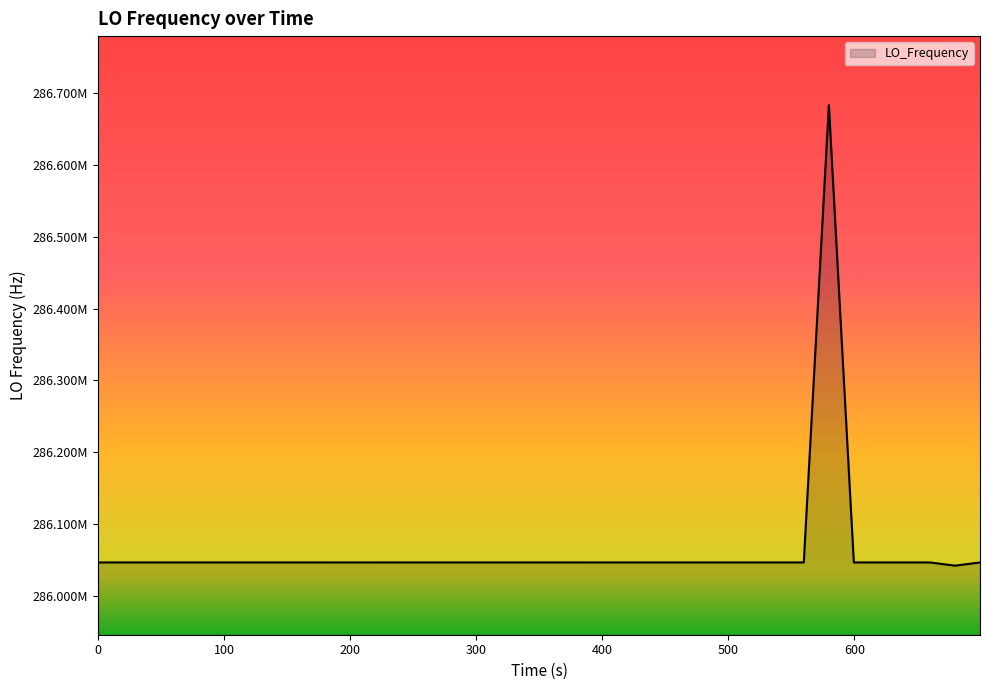

Is this an area chart (filled region under the line)?

Yes